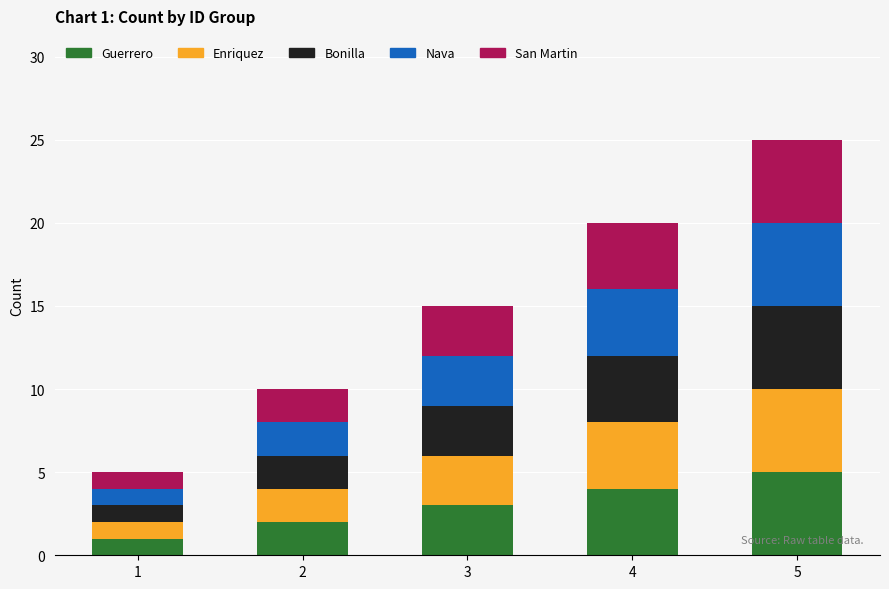

Which category has the highest value in the Guerrero series?

5